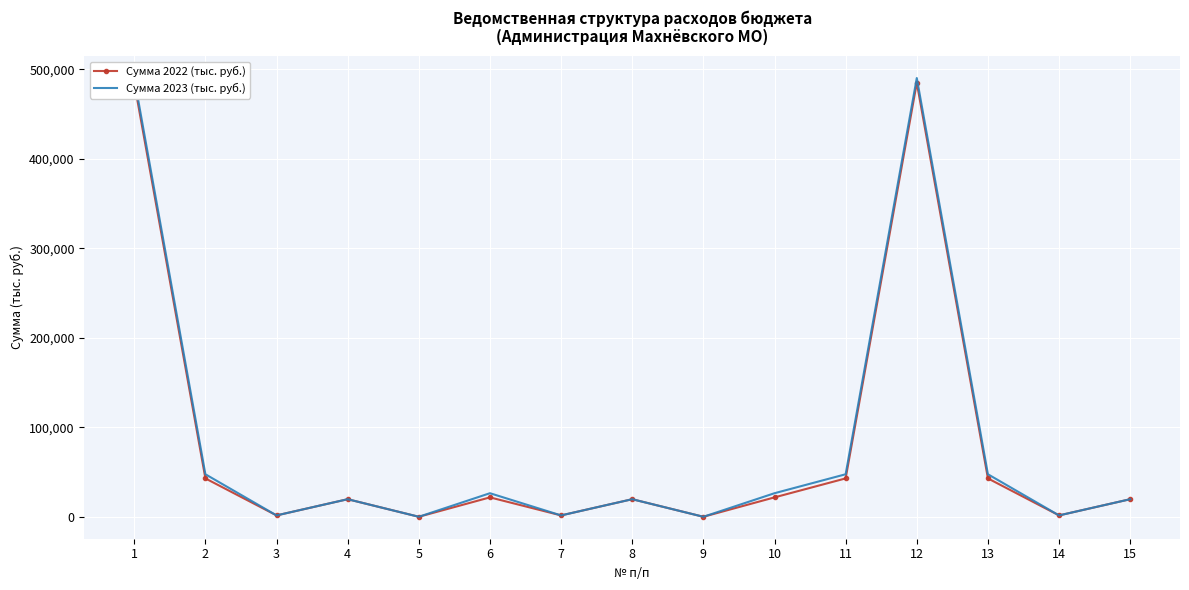

Where is Сумма 2022 (тыс. руб.) nearest to the value 242493?

2